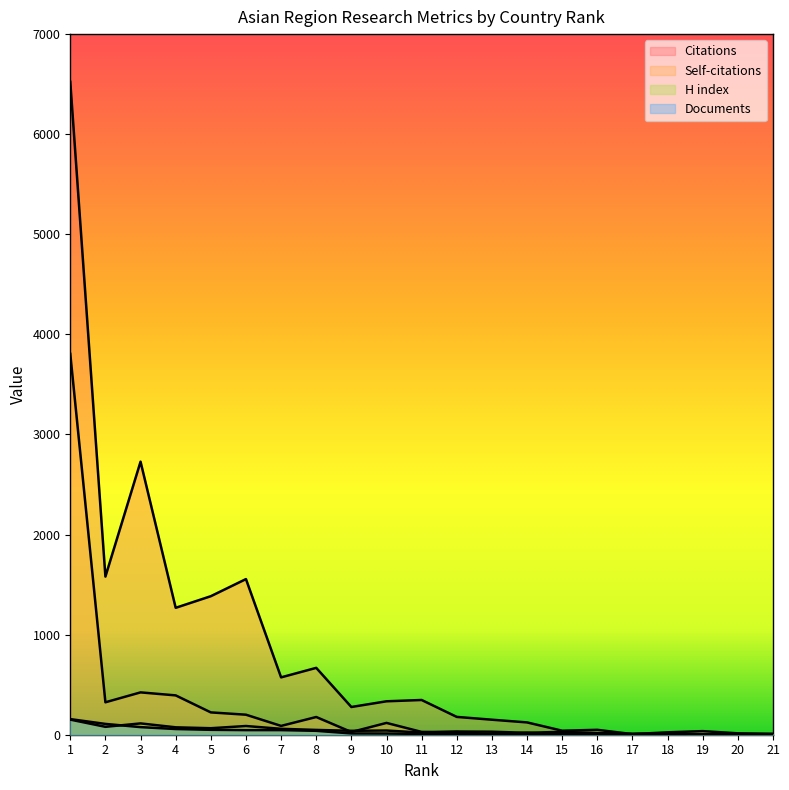

Where is the first local minimum for Self-citations?

2